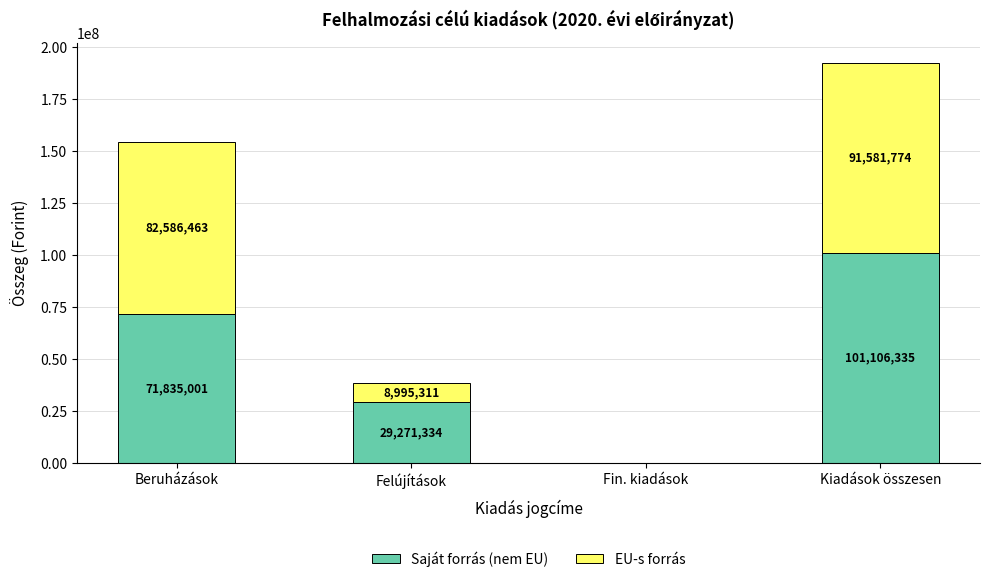

The value of Saját forrás (nem EU) at Fin. kiadások is 41600805. True or false?

False